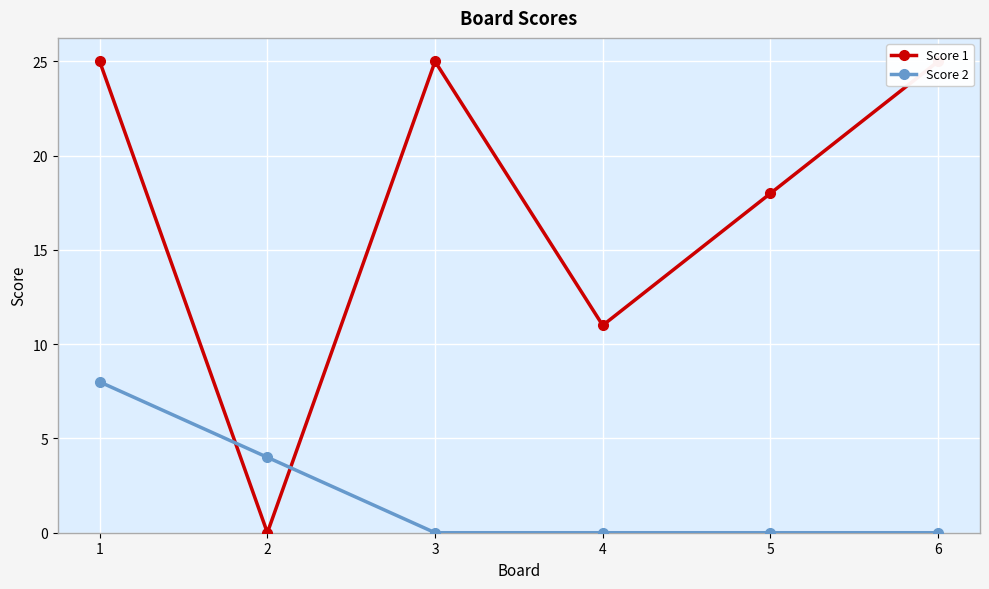

List the series in order of their overall mean, highest first.

Score 1, Score 2